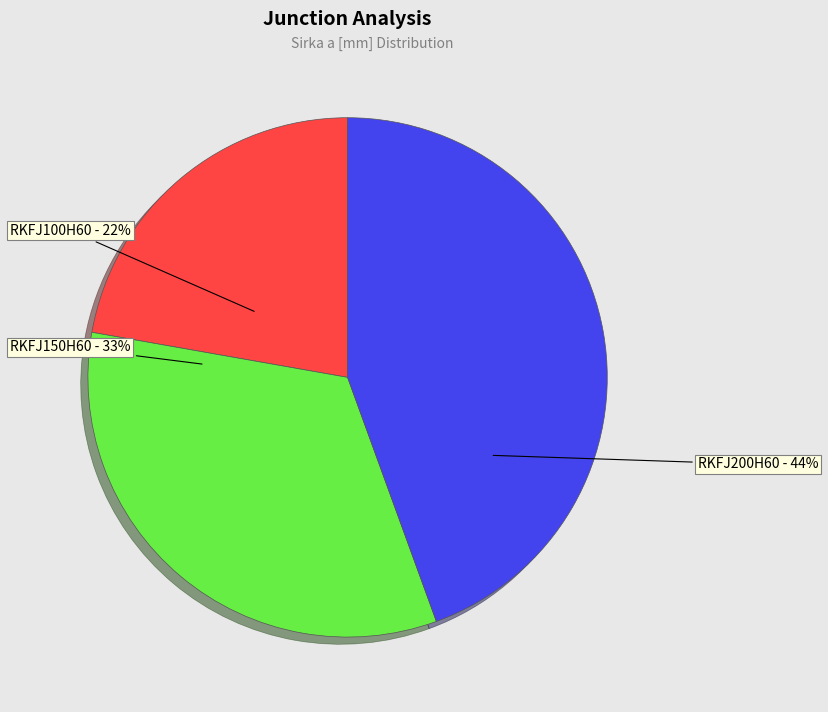

Does any single category account for the majority?

No